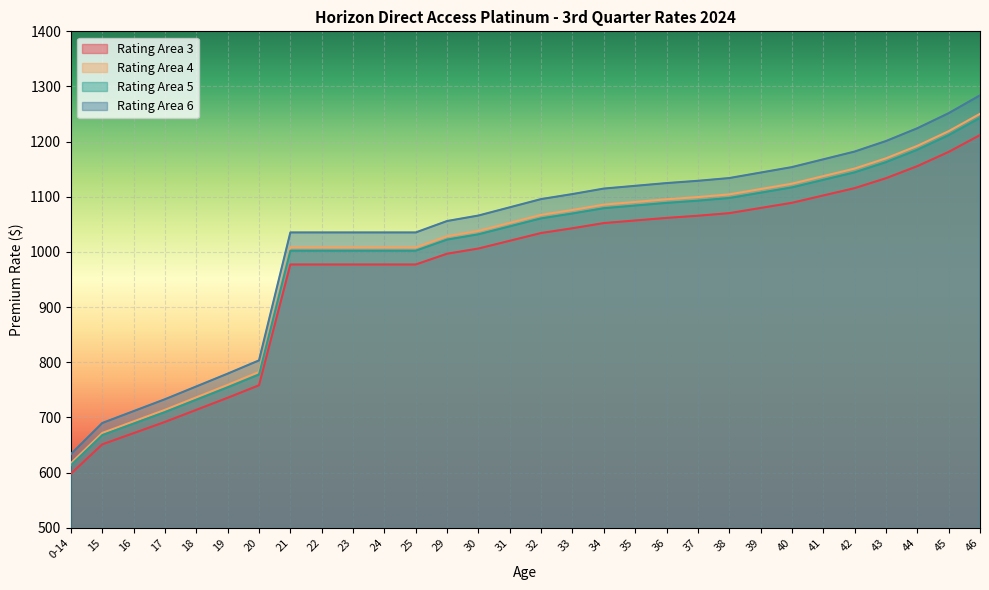

At which label does Rating Area 3 first exceed 1034?

32